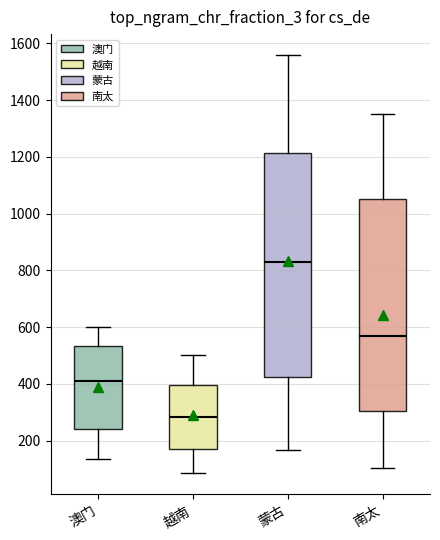

Comparing the boxes themselves (not the whiskers), which one is the tallest?

蒙古